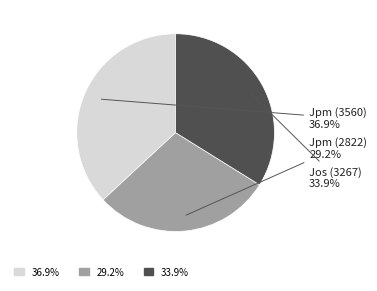

Does any single category account for the majority?

No